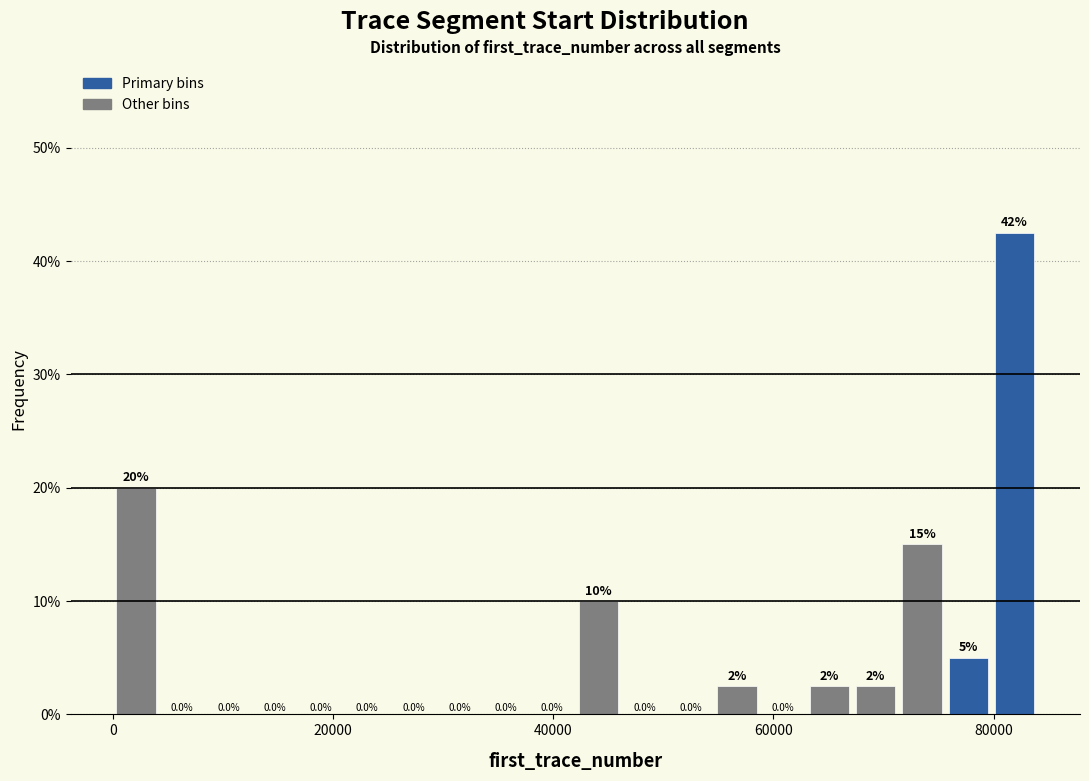

Read against the x-axis, roughly where is the centre of the tallest bar?

82000